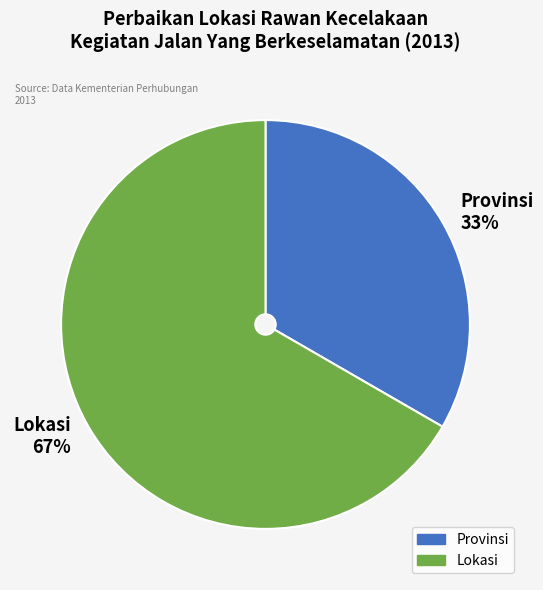

Is the sum of Lokasi and Provinsi greater than half?

Yes